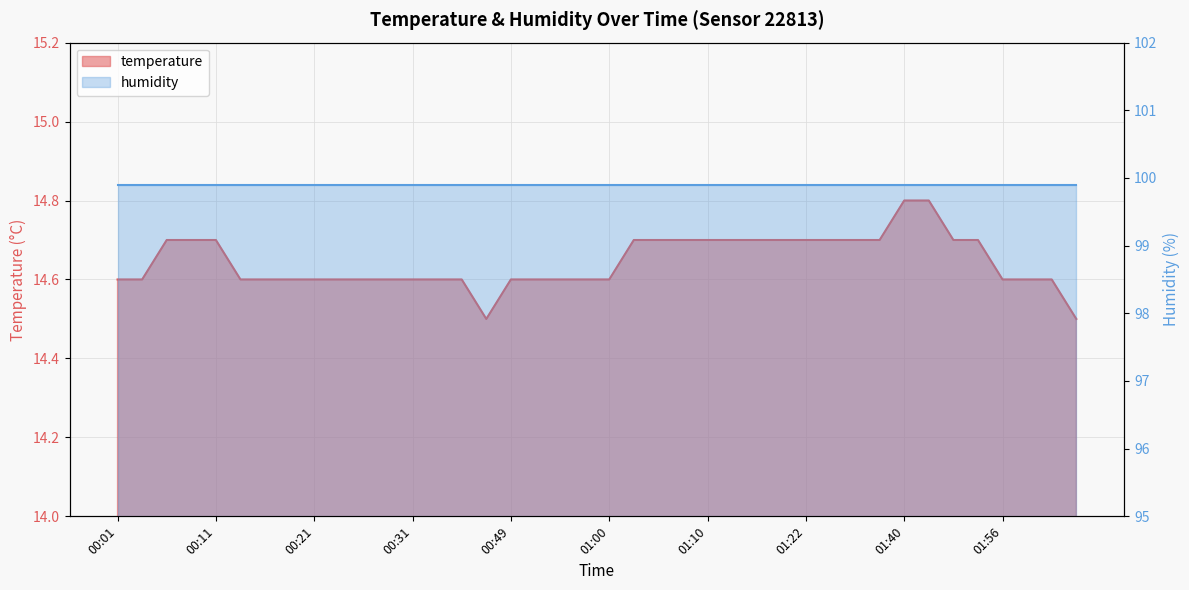

Reading left to right, transcribe all the data shown in this chart.

00:01=14.6	00:04=14.6	00:06=14.7	00:09=14.7	00:11=14.7	00:14=14.6	00:16=14.6	00:19=14.6	00:21=14.6	00:24=14.6	00:26=14.6	00:28=14.6	00:31=14.6	00:33=14.6	00:36=14.6	00:38=14.5	00:49=14.6	00:52=14.6	00:55=14.6	00:58=14.6	01:00=14.6	01:03=14.7	01:05=14.7	01:07=14.7	01:10=14.7	01:12=14.7	01:15=14.7	01:18=14.7	01:22=14.7	01:24=14.7	01:29=14.7	01:35=14.7	01:40=14.8	01:45=14.8	01:48=14.7	01:53=14.7	01:56=14.6	01:58=14.6	02:01=14.6	02:04=14.5